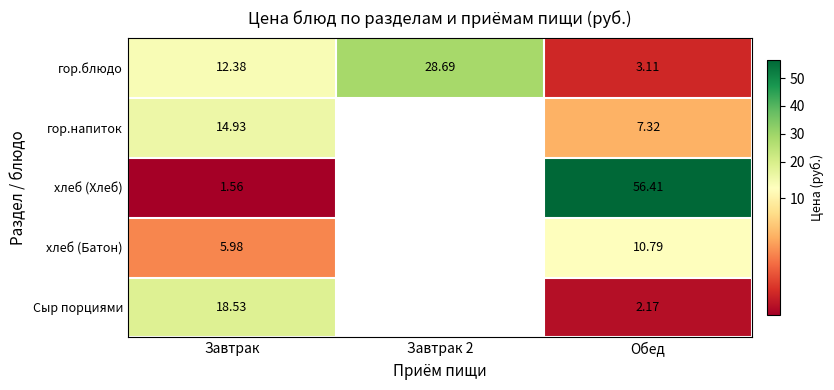

At which label is гор.блюдо closest to 15?

Завтрак